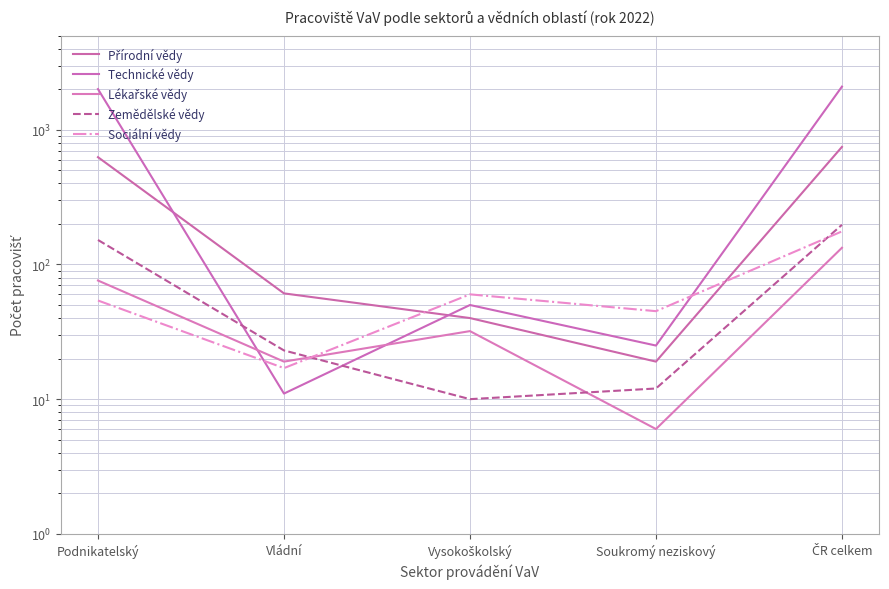

Count the number of categories in the chart.

5